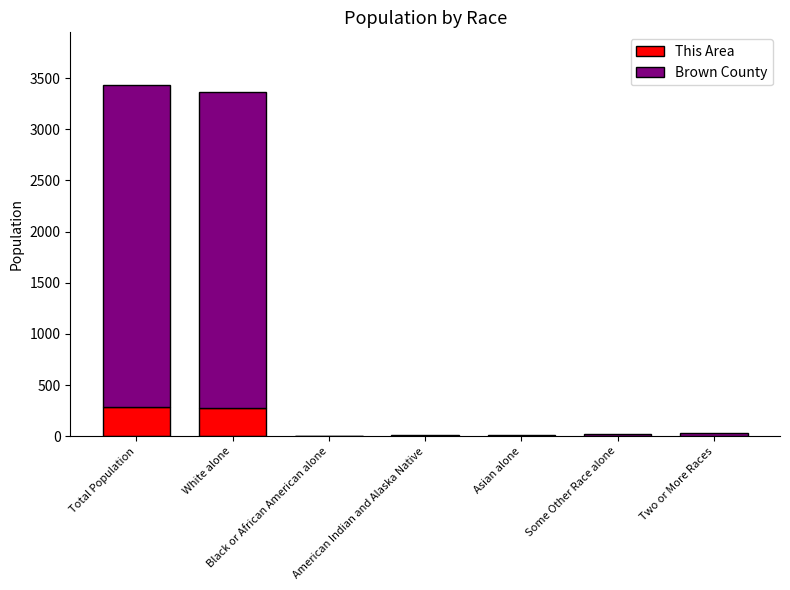

What is the maximum value for This Area?

287